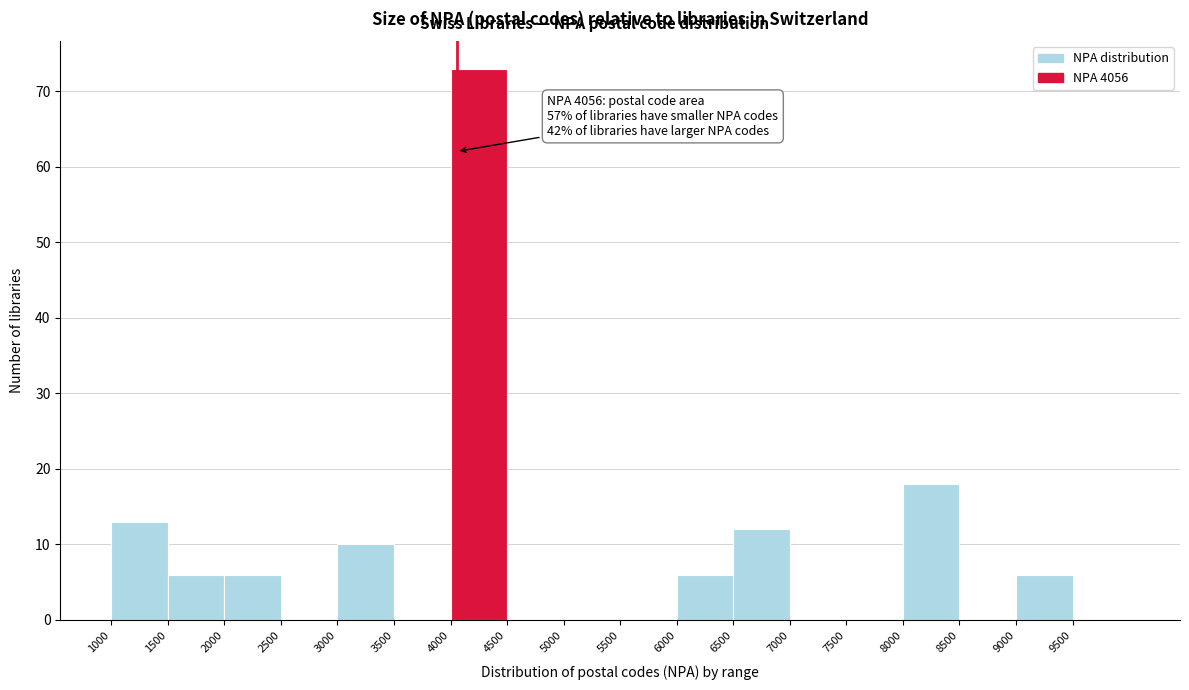

Over which range of the x-axis is the bar tallest?

4000 to 4500